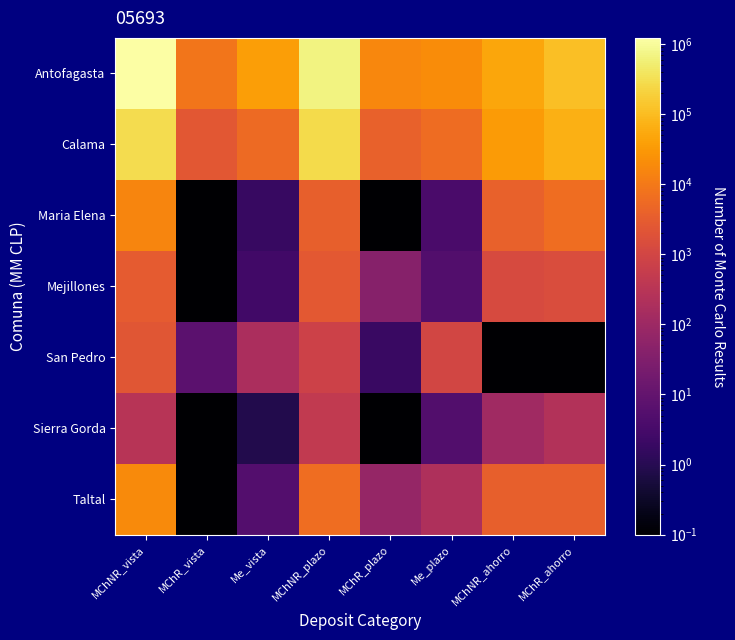

Reading left to right, list all the values displayed in this chart.

Antofagasta: MChNR_vista=1221939.6	MChR_vista=8640.5	Me_vista=37403.6	MChNR_plazo=674312.4	MChR_plazo=17016.9	Me_plazo=20441.7	MChNR_ahorro=48097.9	MChR_ahorro=113898.6
Calama: MChNR_vista=287115.4	MChR_vista=2415.0	Me_vista=5675.2	MChNR_plazo=275183.6	MChR_plazo=3882.1	Me_plazo=6154.2	MChNR_ahorro=33835.2	MChR_ahorro=65179.6
Maria Elena: MChNR_vista=15956.7	MChR_vista=0.1	Me_vista=1.8	MChNR_plazo=3603.6	MChR_plazo=0.0	Me_plazo=3.8	MChNR_ahorro=3718.5	MChR_ahorro=6465.6
Mejillones: MChNR_vista=2878.5	MChR_vista=0.1	Me_vista=2.7	MChNR_plazo=2536.8	MChR_plazo=40.5	Me_plazo=4.9	MChNR_ahorro=1302.1	MChR_ahorro=1489.9
San Pedro: MChNR_vista=2220.1	MChR_vista=7.3	Me_vista=179.2	MChNR_plazo=757.2	MChR_plazo=1.9	Me_plazo=979.6	MChNR_ahorro=0.1	MChR_ahorro=0.1
Sierra Gorda: MChNR_vista=301.0	MChR_vista=0.1	Me_vista=0.8	MChNR_plazo=455.9	MChR_plazo=0.1	Me_plazo=5.0	MChNR_ahorro=117.7	MChR_ahorro=244.8
Taltal: MChNR_vista=18572.1	MChR_vista=0.1	Me_vista=5.5	MChNR_plazo=6267.6	MChR_plazo=74.6	Me_plazo=199.5	MChNR_ahorro=3550.0	MChR_ahorro=3688.6